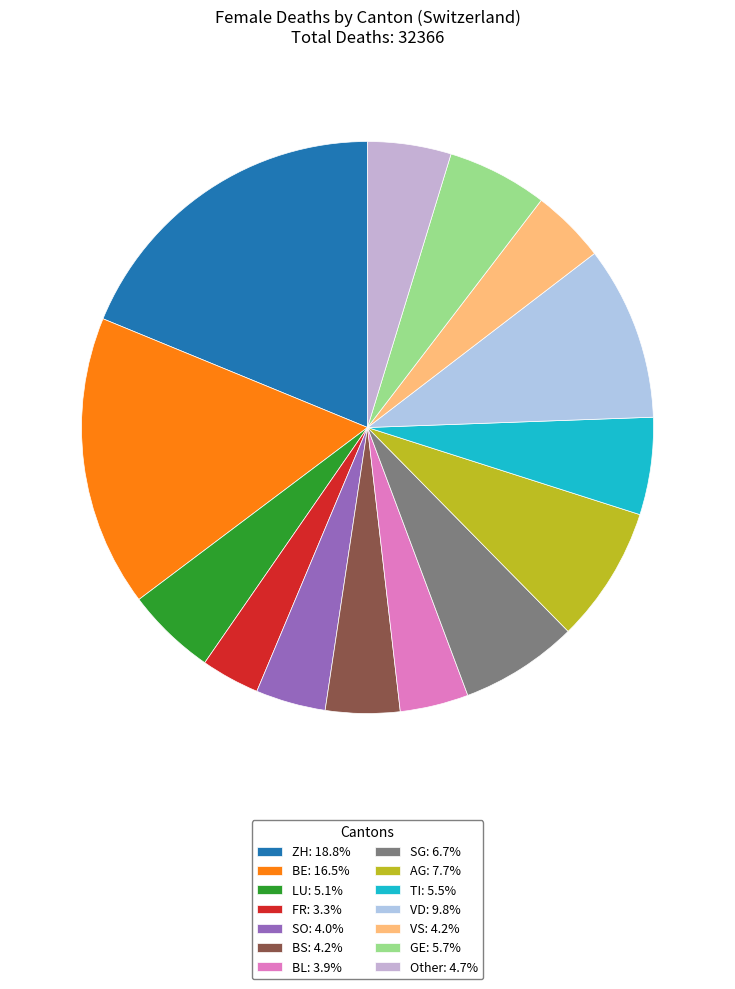

Does any single category account for the majority?

No